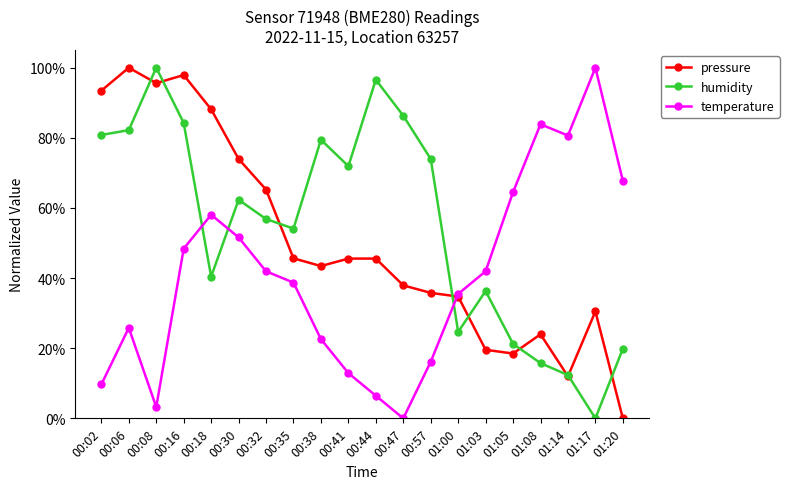

Rank the series at 00:38 from highest to lowest value.

humidity, pressure, temperature